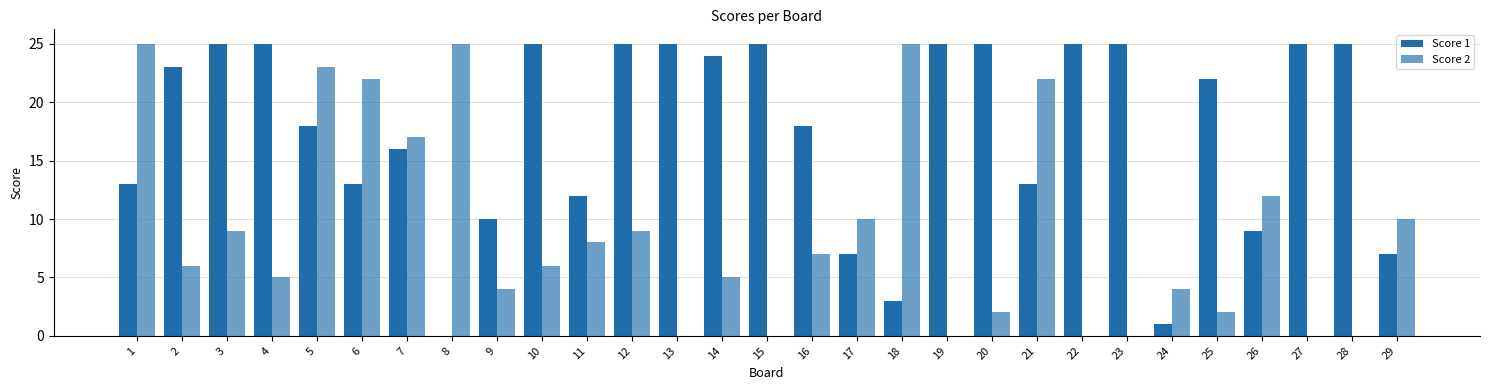

How many groups of bars are there?

29